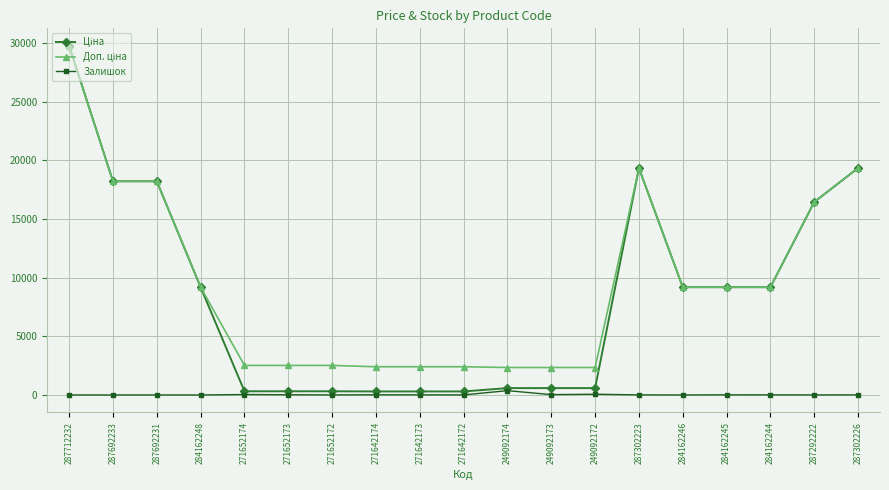

At which category is the sum across all series the highest?

287712232